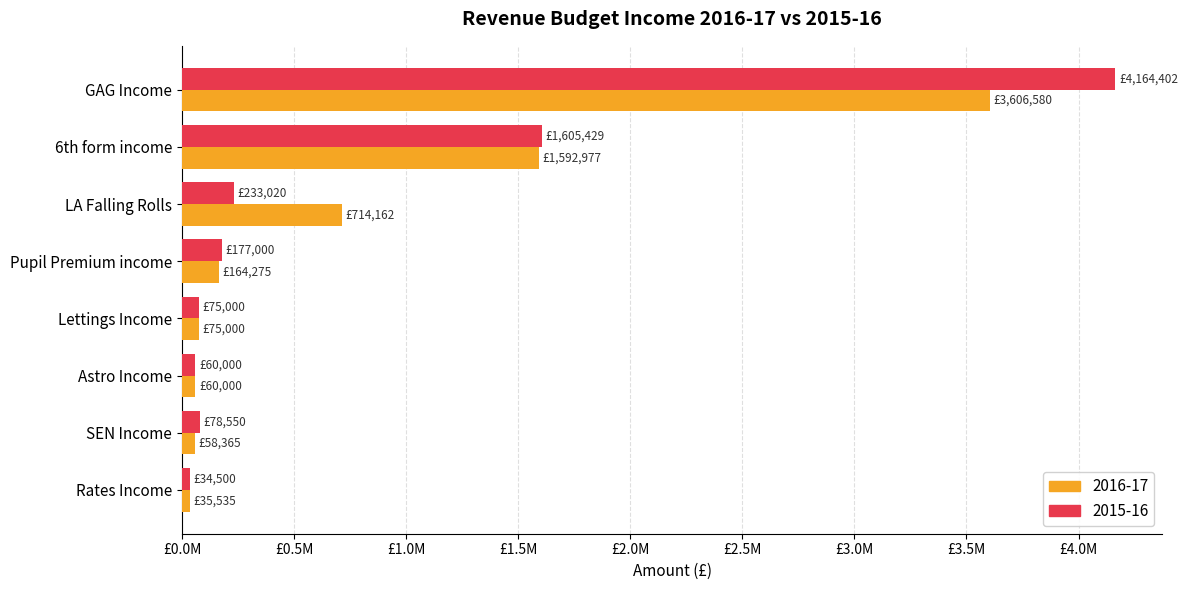

What are all the series names shown in the legend?

2016-17, 2015-16